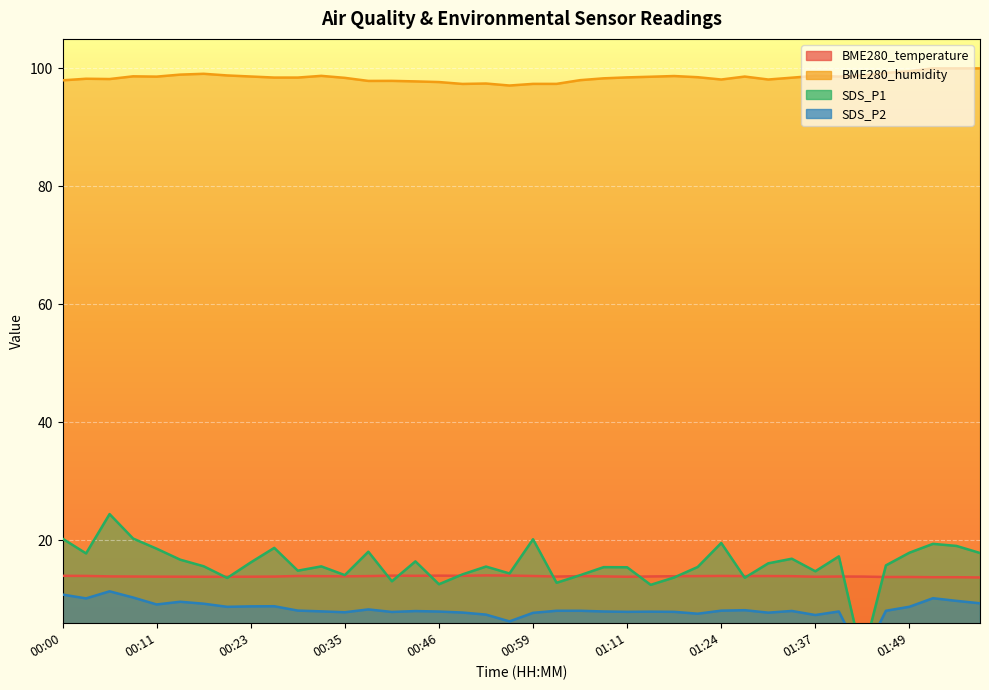

Which series has the largest total across all categories?

BME280_humidity